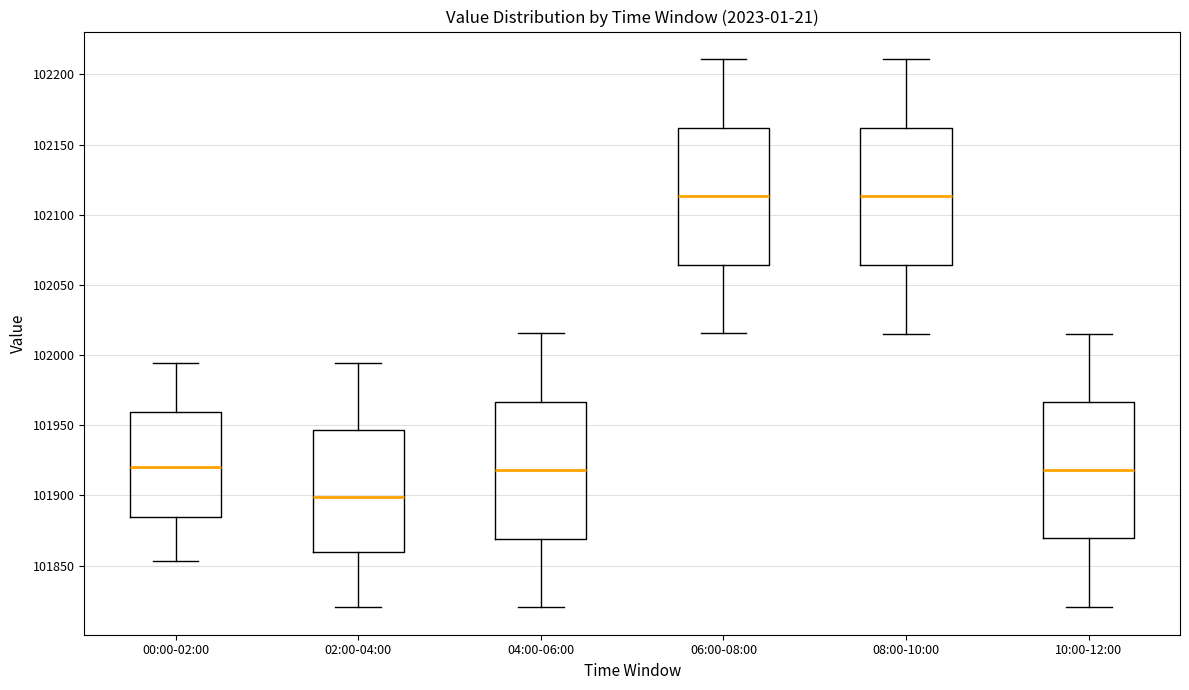

Which box's median line is the lowest?

02:00-04:00